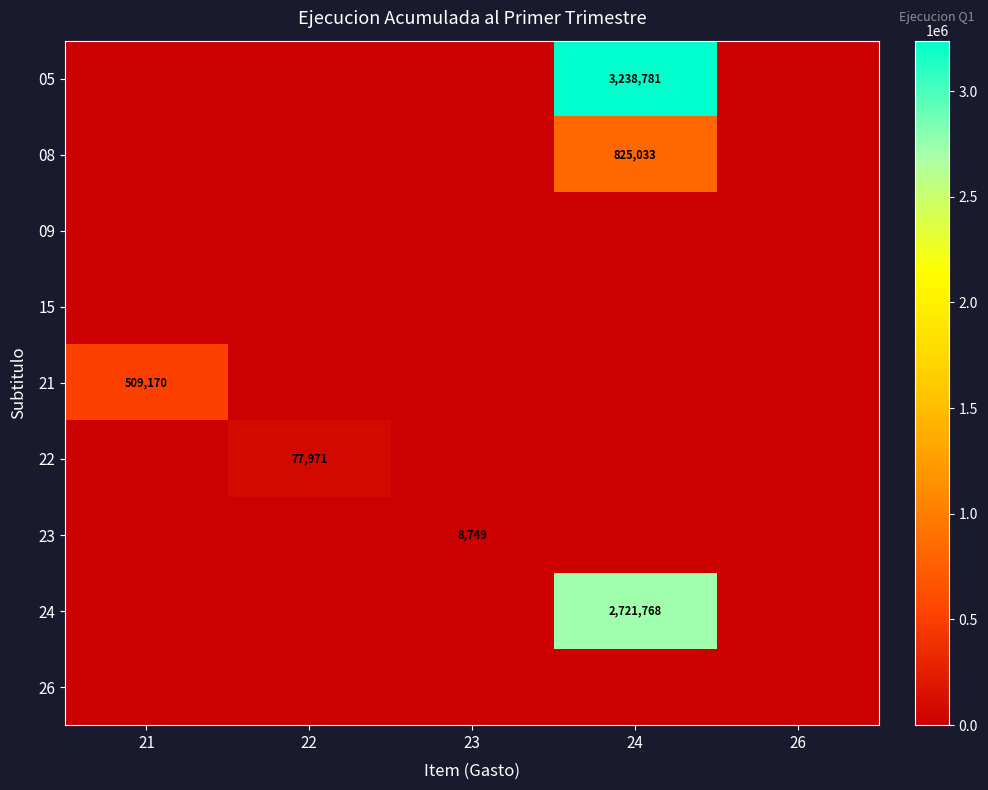

Is the value of 24 at 24 greater than the value of 23 at 23?

Yes